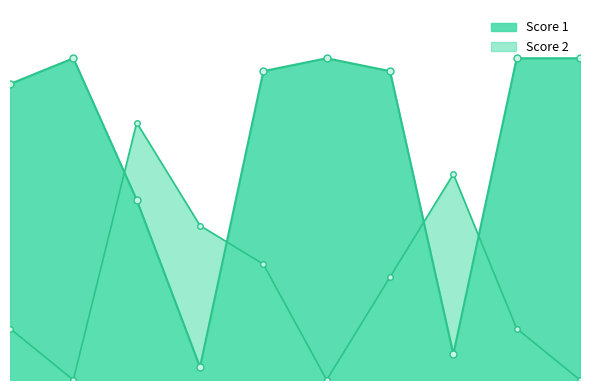

Is the value of Score 1 at 1 greater than the value of Score 2 at 2?

Yes